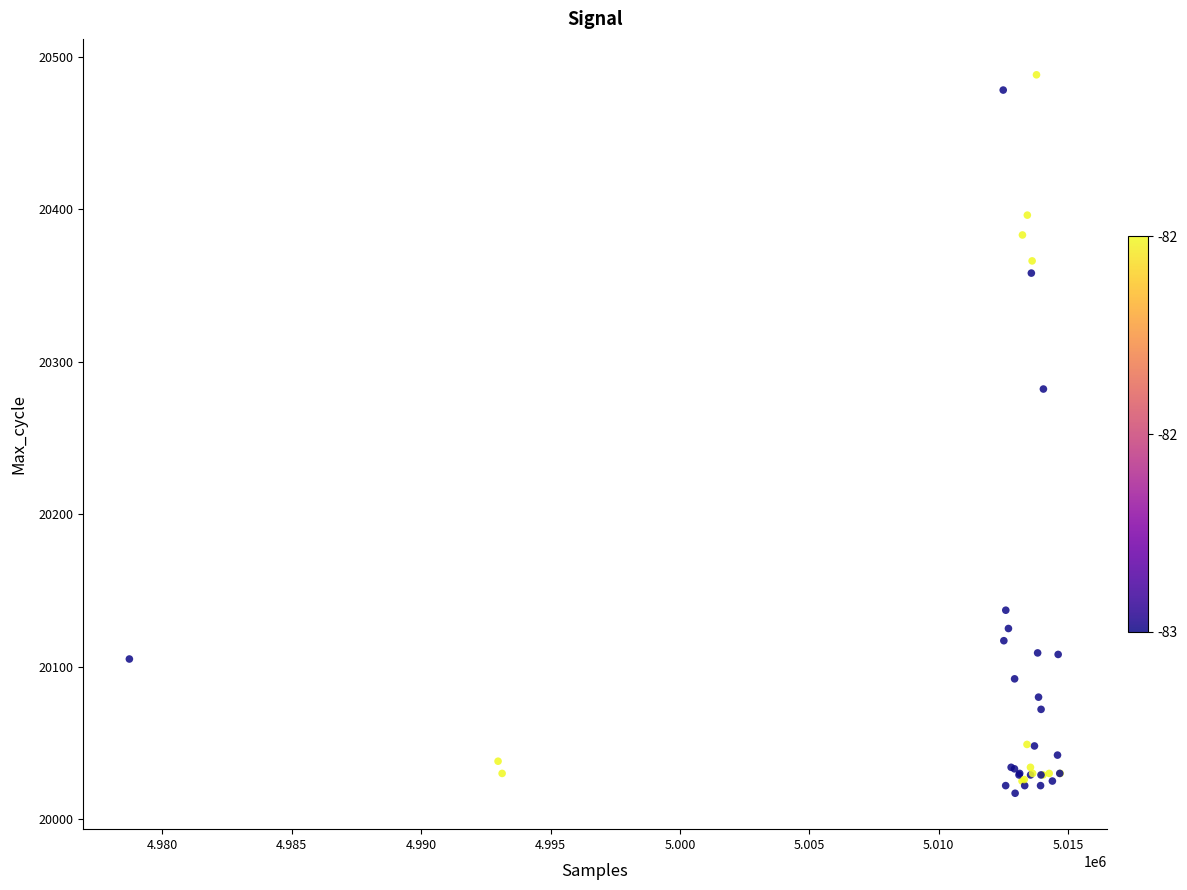

What Y value in the scatter plot is closest to 20252?

20282